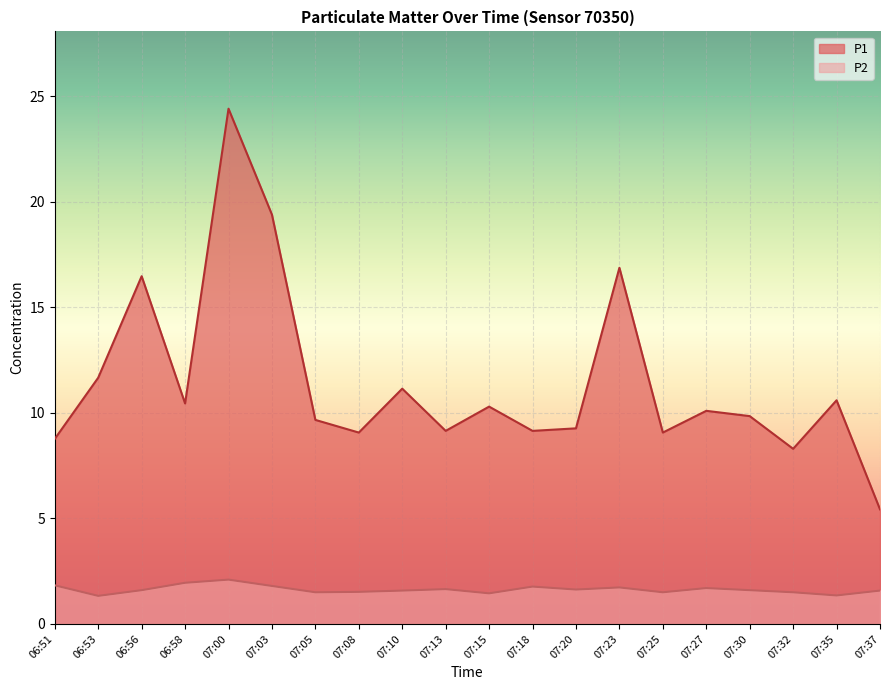

What is the value of the P2 point at the 7th from the left?

1.5